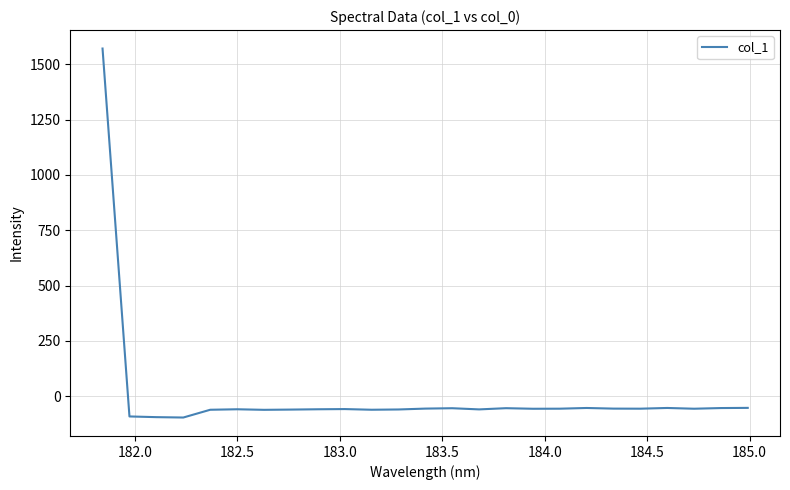

What is the maximum value shown in the chart?

1571.1